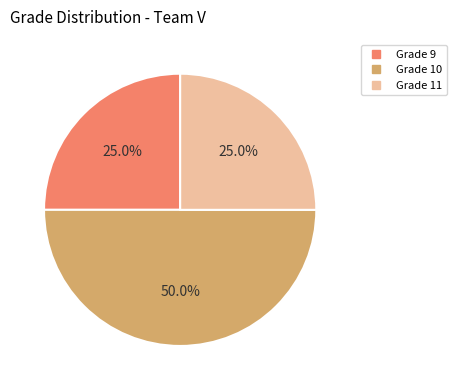

To the nearest percent, what is the average slice percentage?

33%